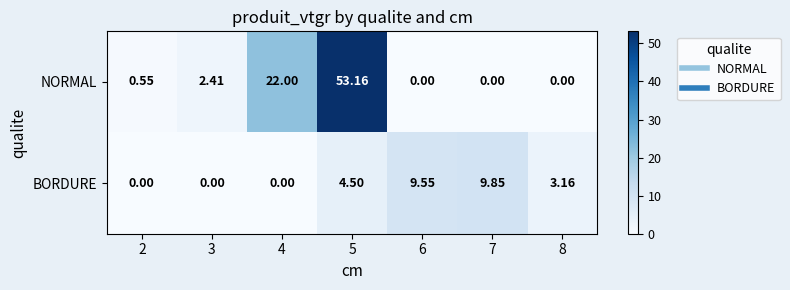

Count the number of categories in the chart.

7